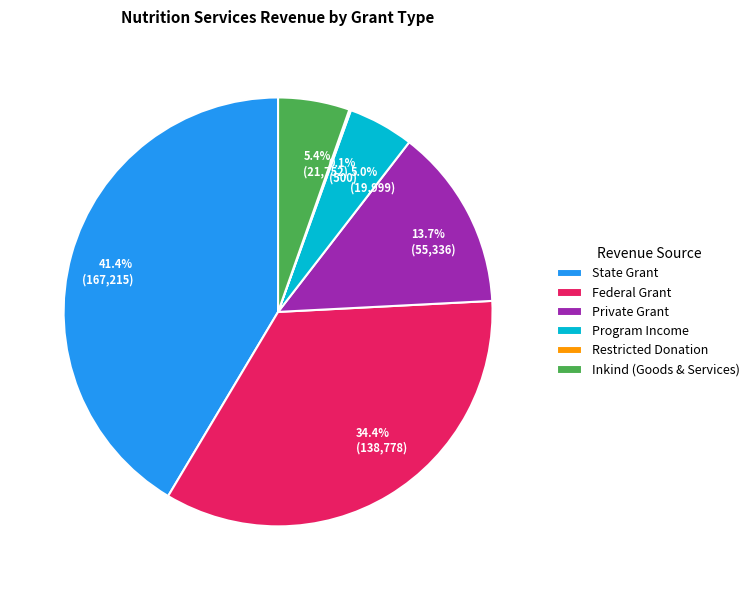

Which slice is the largest?

State Grant